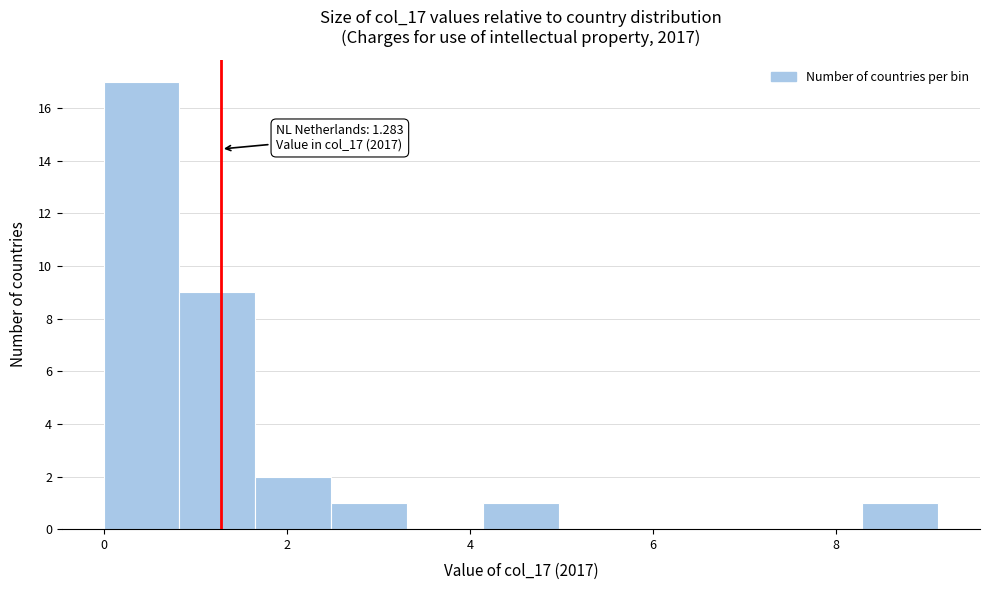

Over which range of the x-axis is the bar tallest?

0.0 to 0.8